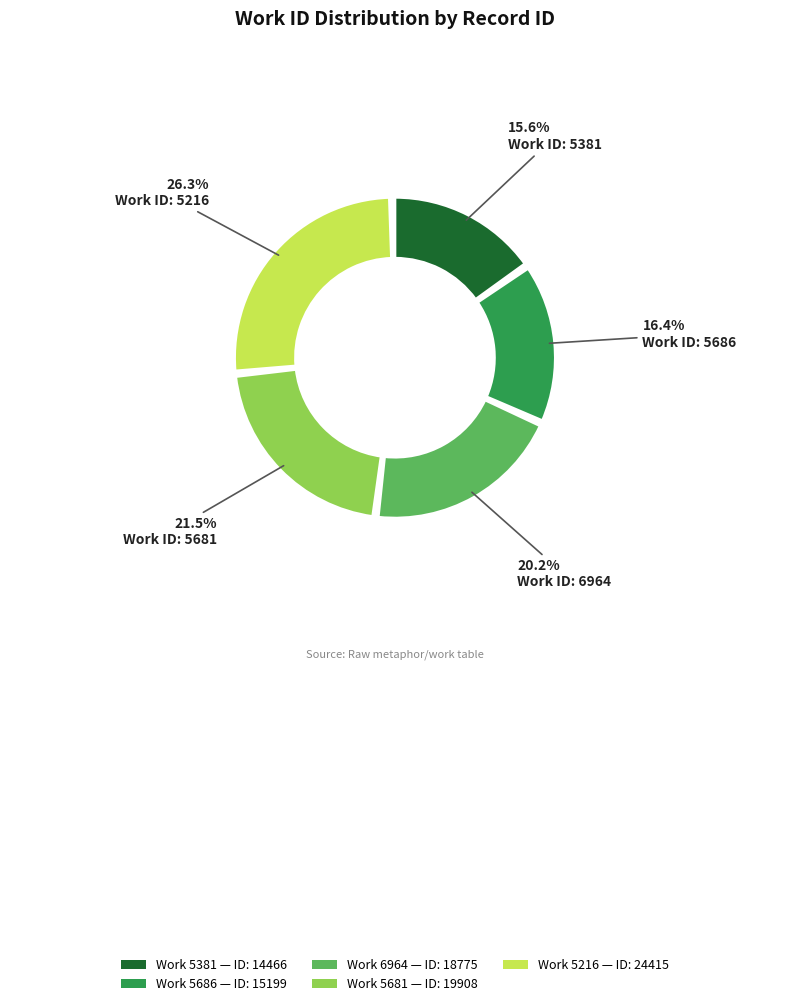

Rank the categories by value from lowest to highest.

5381, 5686, 6964, 5681, 5216